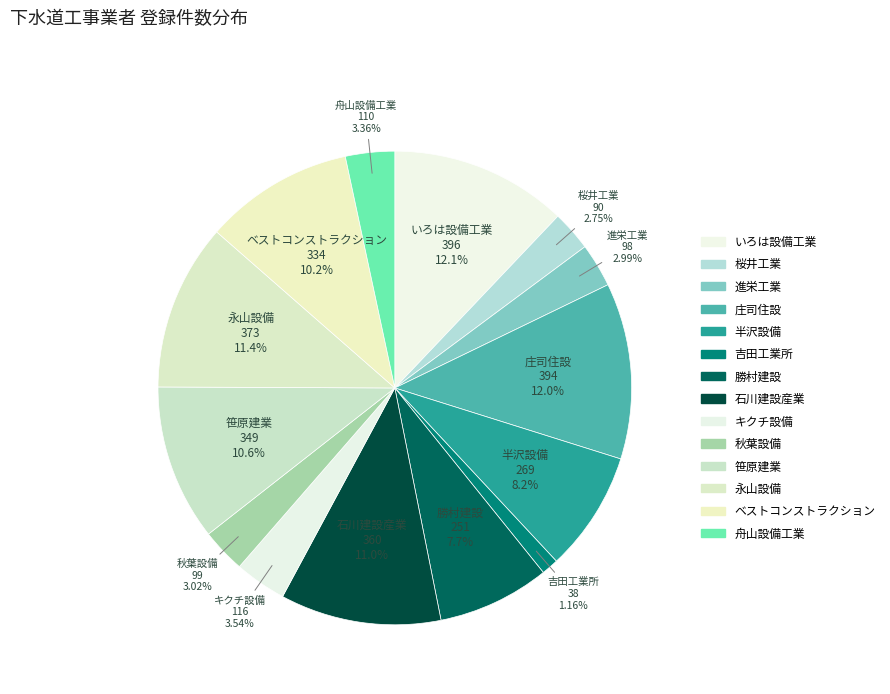

Is there a majority slice in this chart?

No